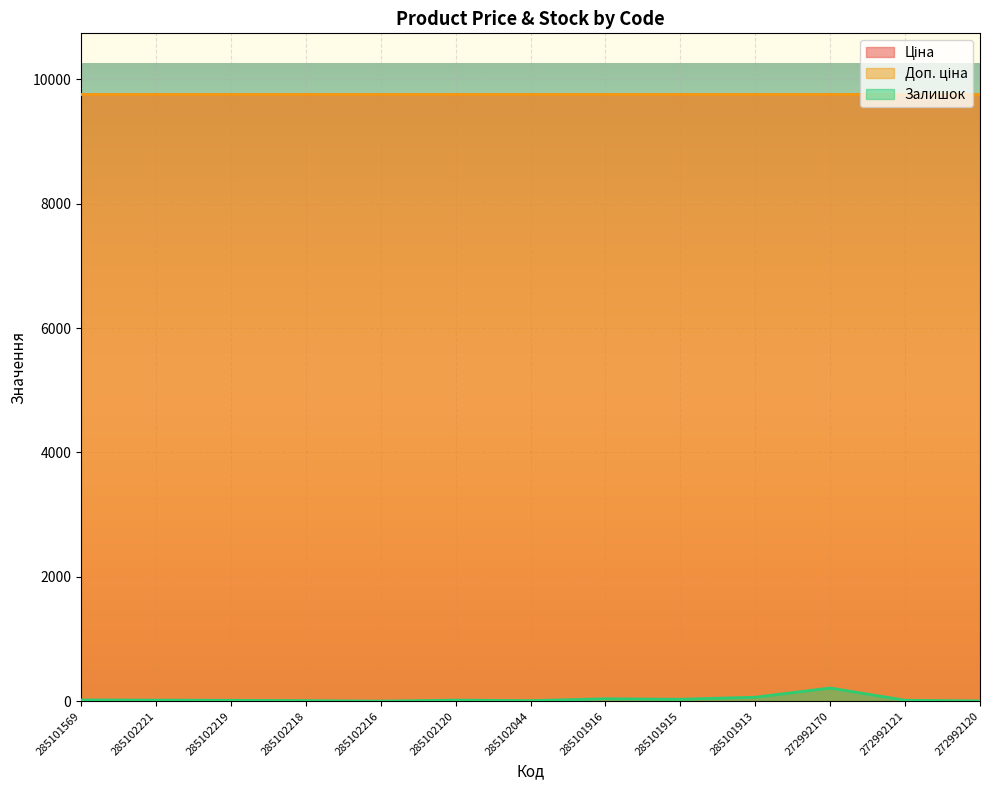

What is the value of the Доп. ціна point at the 8th from the left?

9764.4